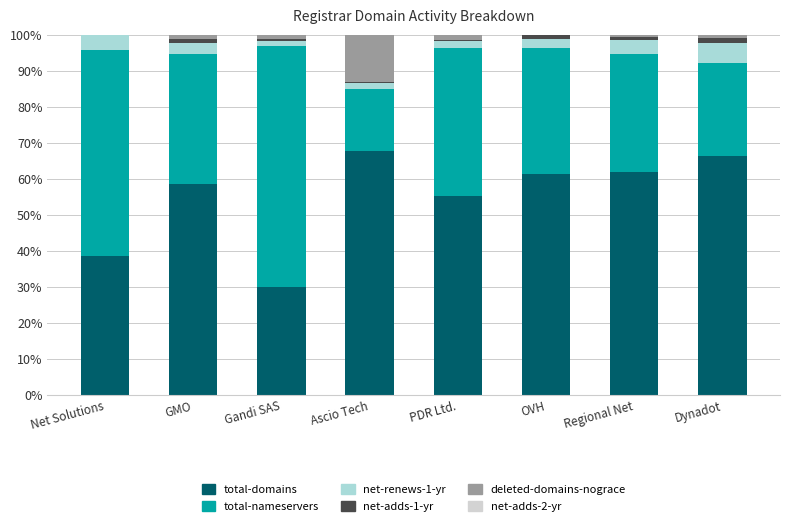

The total-domains series shows 55.3 at PDR Ltd.. True or false?

True